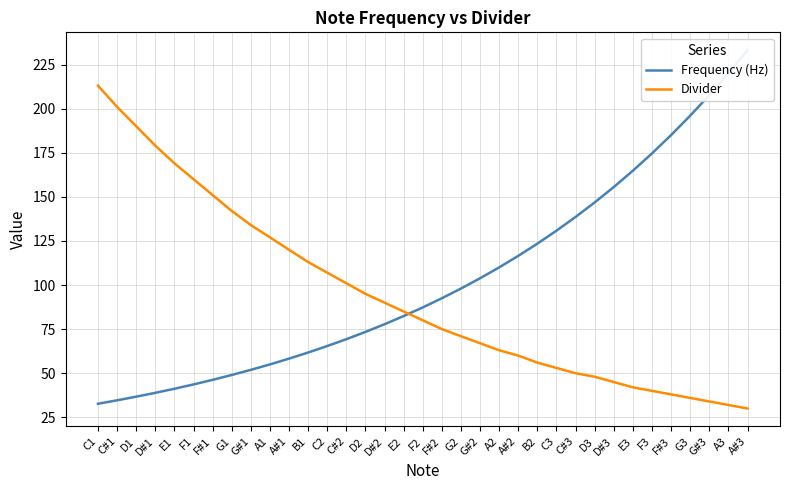

Reading left to right, list all the values displayed in this chart.

Frequency (Hz): 32.7	34.6	36.7	38.9	41.2	43.6	46.2	49.0	51.9	55.0	58.3	61.7	65.4	69.3	73.4	77.8	82.4	87.3	92.5	98.0	103.8	110.0	116.5	123.5	130.8	138.6	146.8	155.6	164.8	174.6	185.0	196.0	207.7	220.0	233.1
Divider: 213.0	201.0	190.0	179.0	169.0	160.0	151.0	142.0	134.0	127.0	120.0	113.0	107.0	101.0	95.0	90.0	85.0	80.0	75.0	71.0	67.0	63.0	60.0	56.0	53.0	50.0	48.0	45.0	42.0	40.0	38.0	36.0	34.0	32.0	30.0